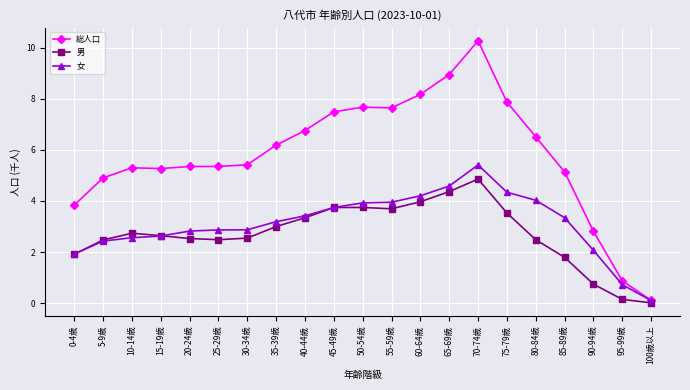

What are all the series names shown in the legend?

総人口, 男, 女